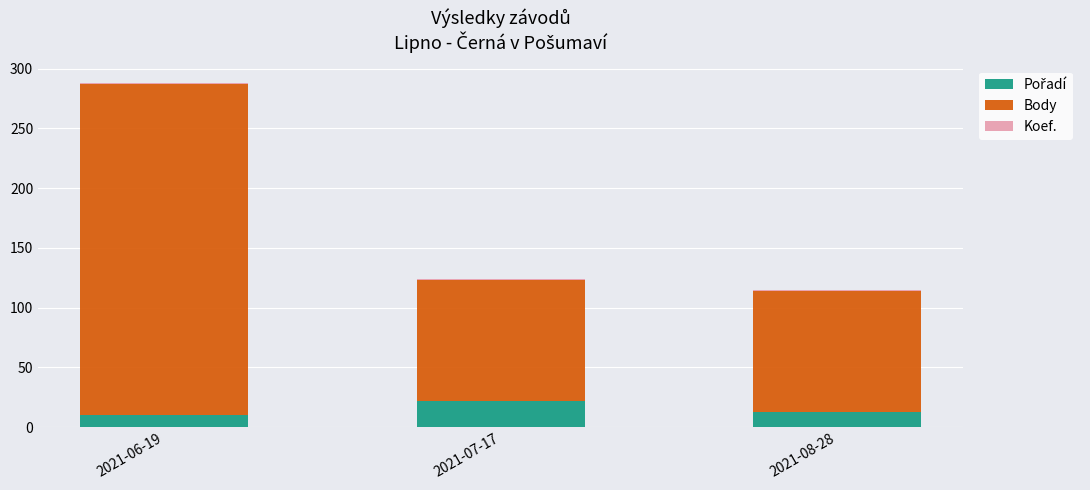

At which category is the sum across all series the highest?

2021-06-19